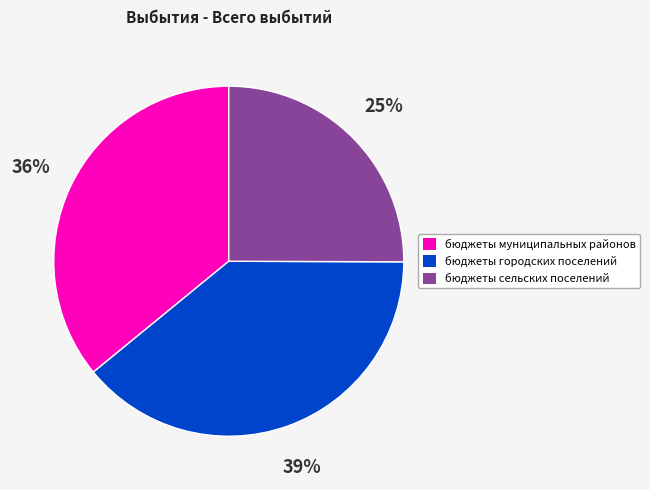

Combined, do бюджеты сельских поселений and бюджеты муниципальных районов account for over 50%?

Yes